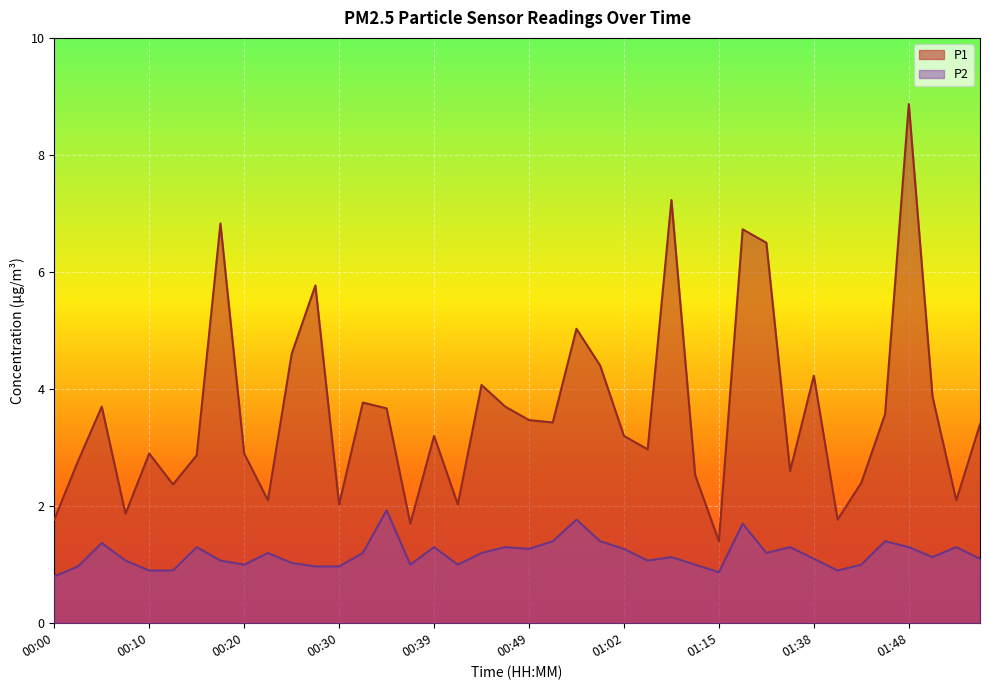

What is the difference between the highest and lowest values at 00:42?

1.0